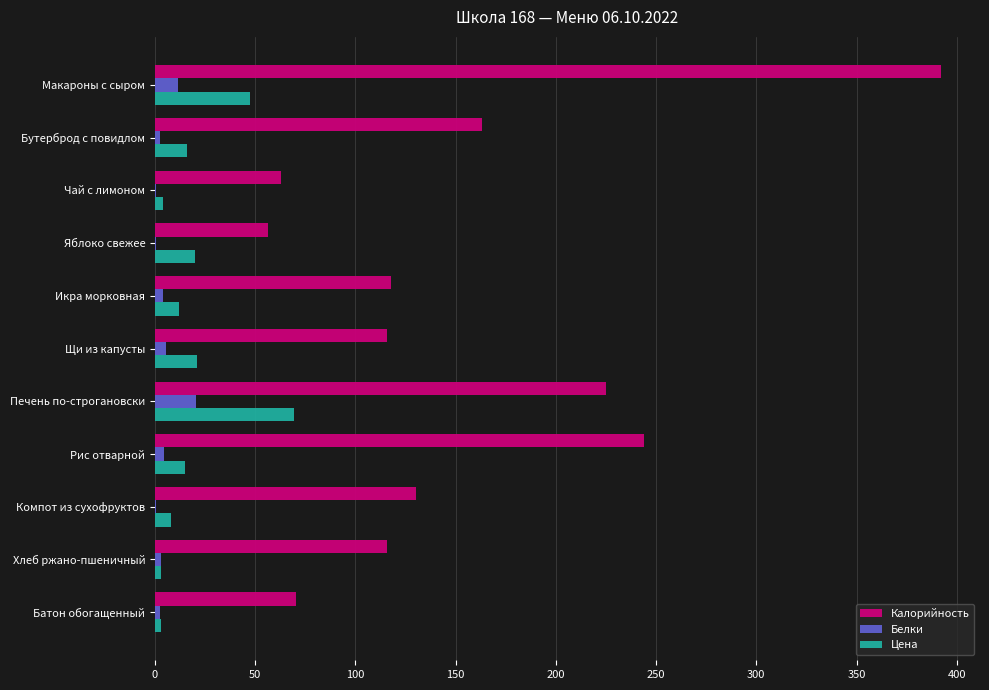

What are all the series names shown in the legend?

Калорийность, Белки, Цена